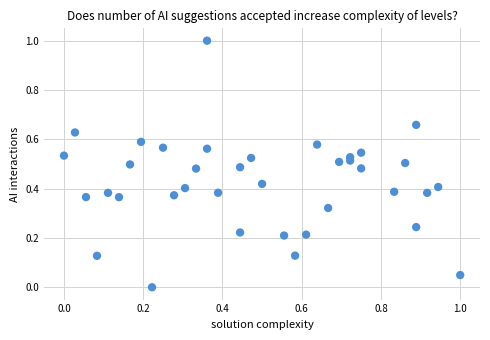

What is the range of X values (max minus min)?

1.0